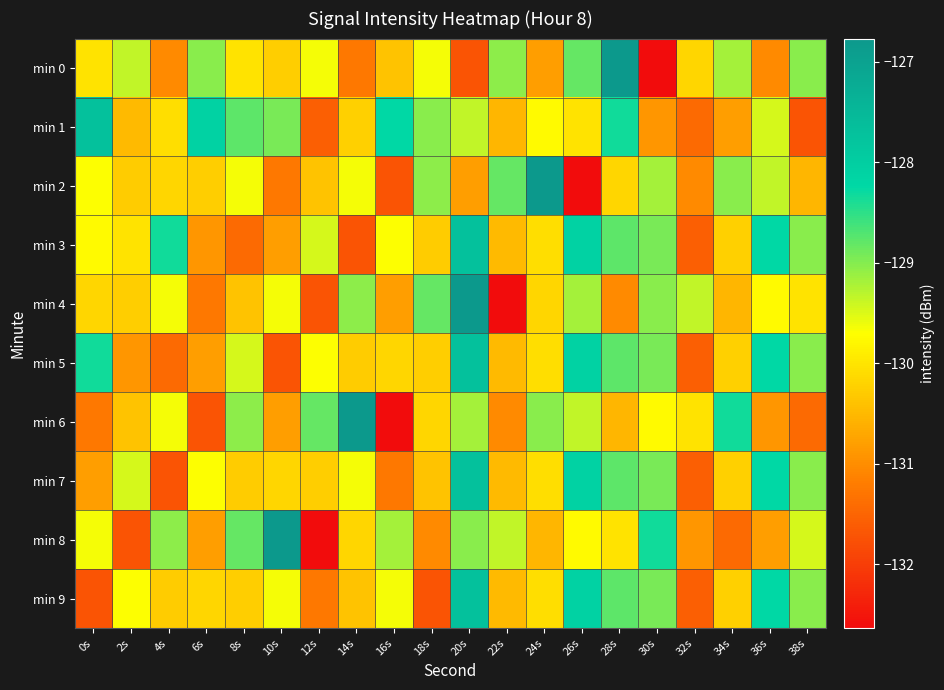

How many distinct data groups are displayed?

10